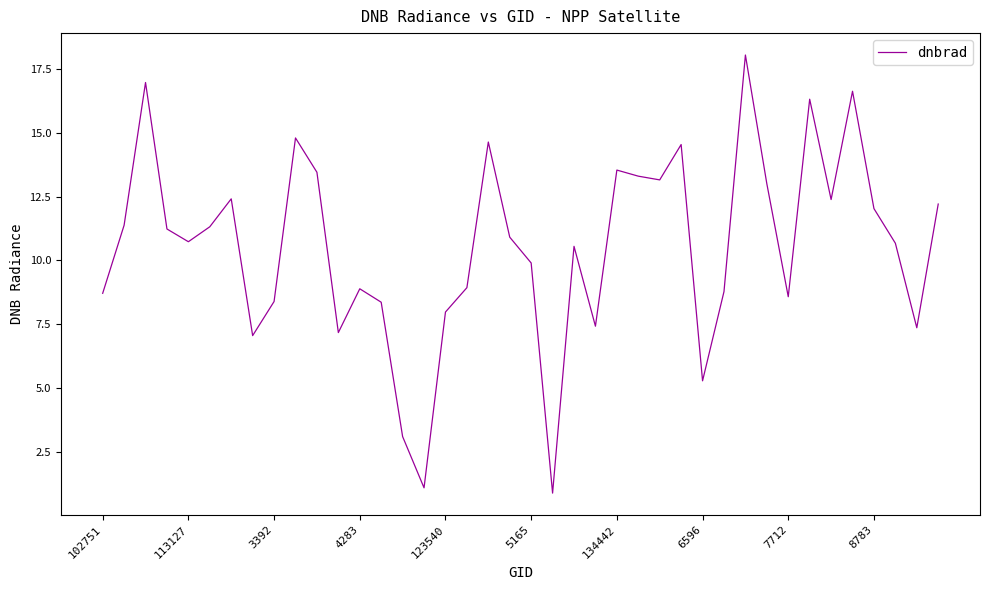

What is the maximum value shown in the chart?

18.1